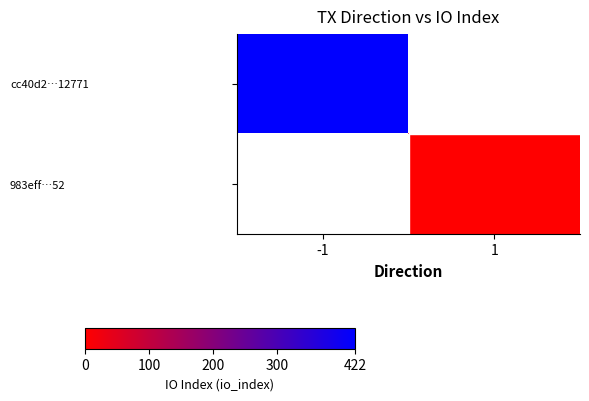

Is the value of 983eff…52 at -1 greater than the value of cc40d2…12771 at -1?

No